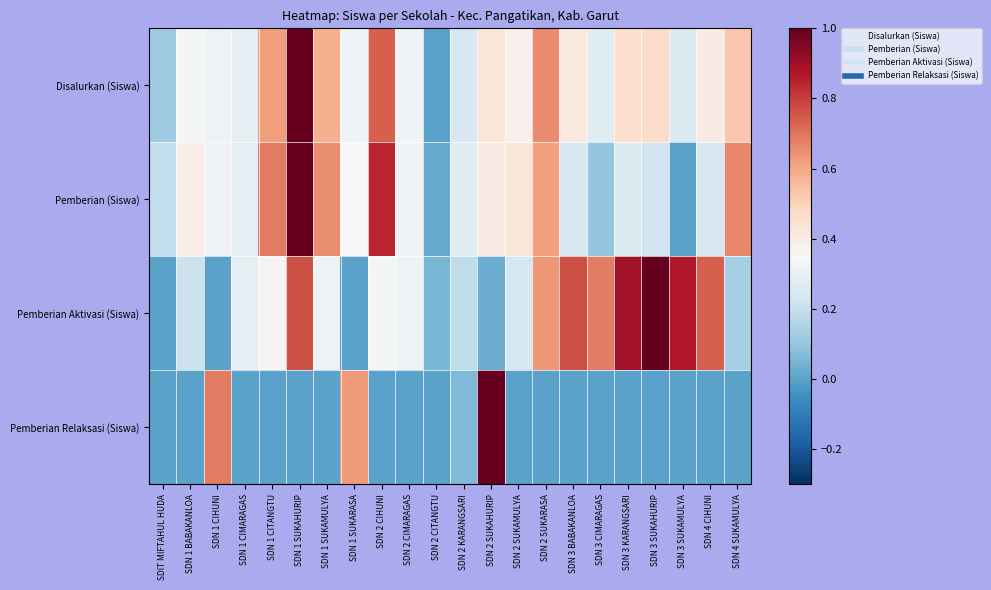

Rank the series by their maximum value, from lowest to highest.

Disalurkan (Siswa), Pemberian (Siswa), Pemberian Aktivasi (Siswa), Pemberian Relaksasi (Siswa)